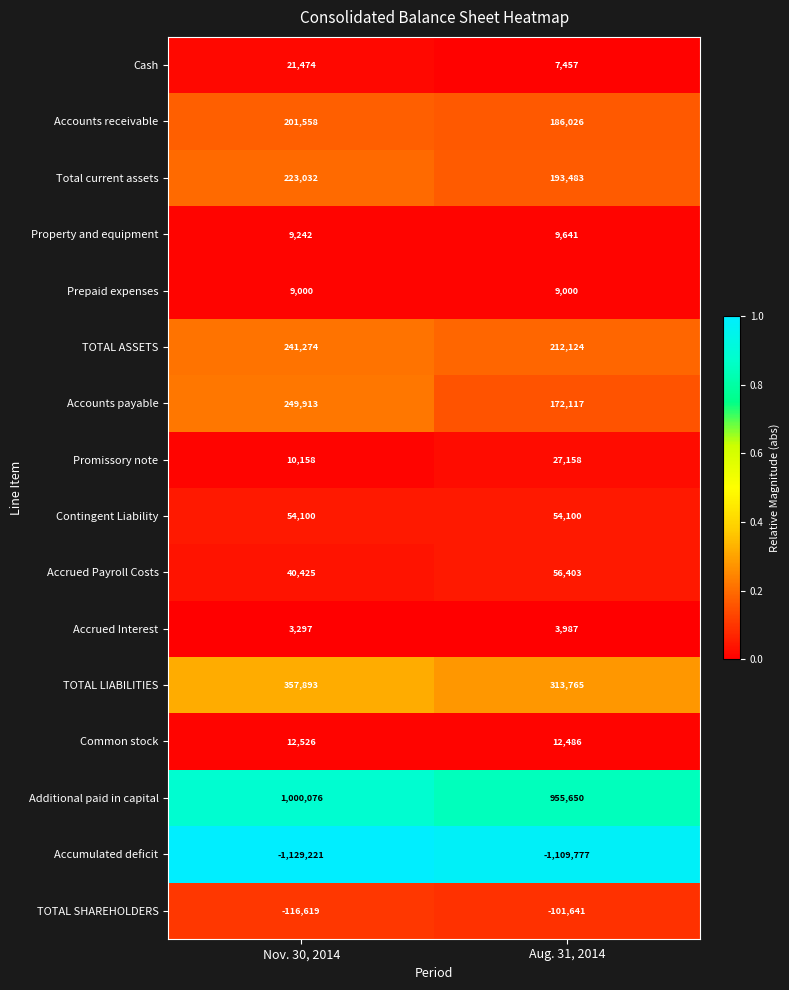

The Accounts payable series shows 325584 at Nov. 30, 2014. True or false?

False